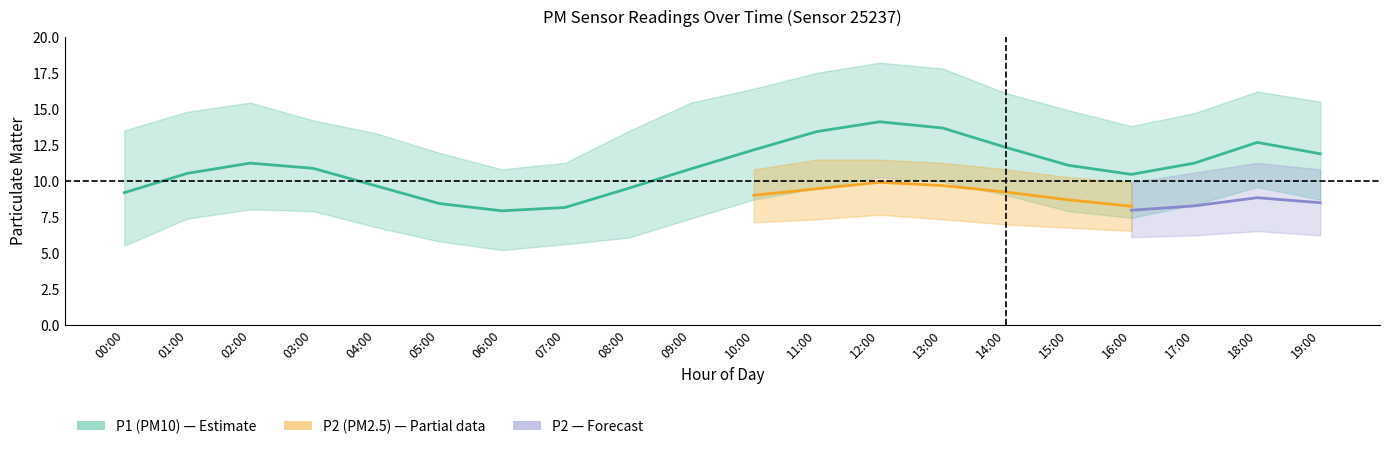

True or false: P2_upper and P2_lower intersect in this chart.

False